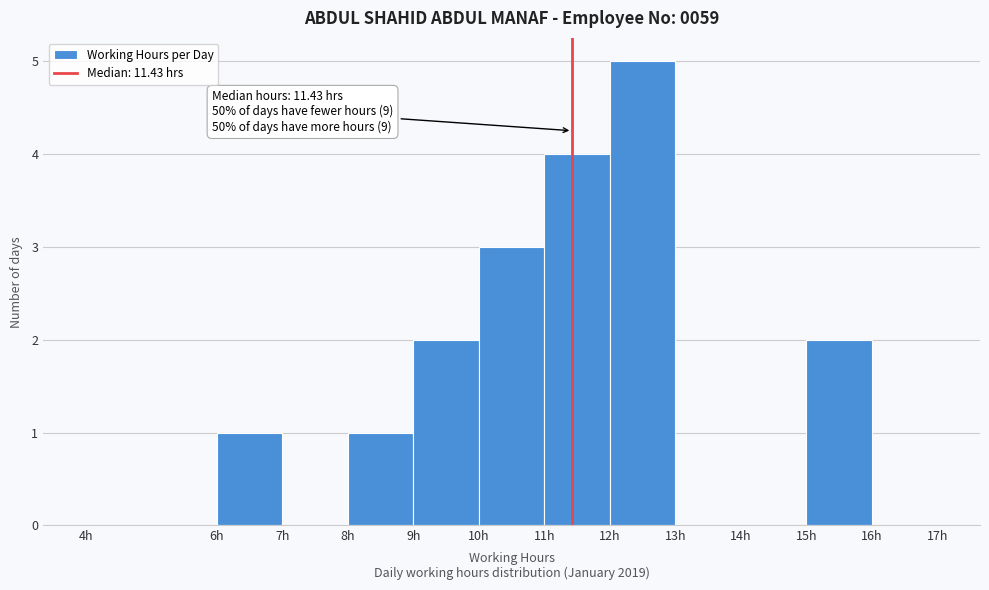

Over which range of the x-axis is the bar tallest?

12 to 13